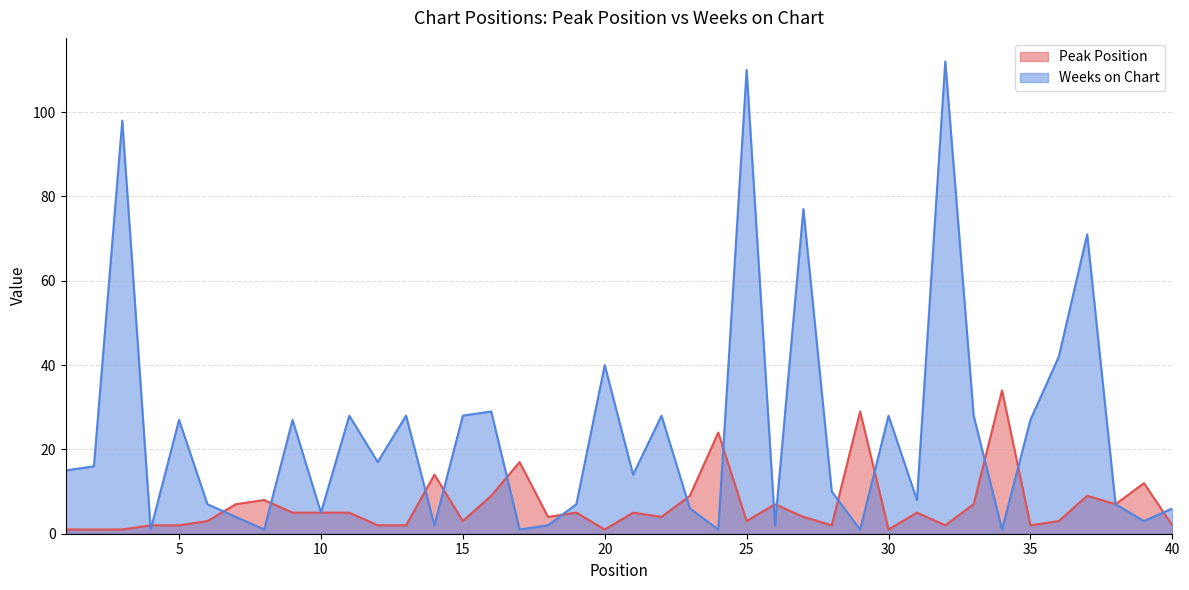

Is the value of Peak Position at 31 greater than the value of Weeks on Chart at 7?

Yes